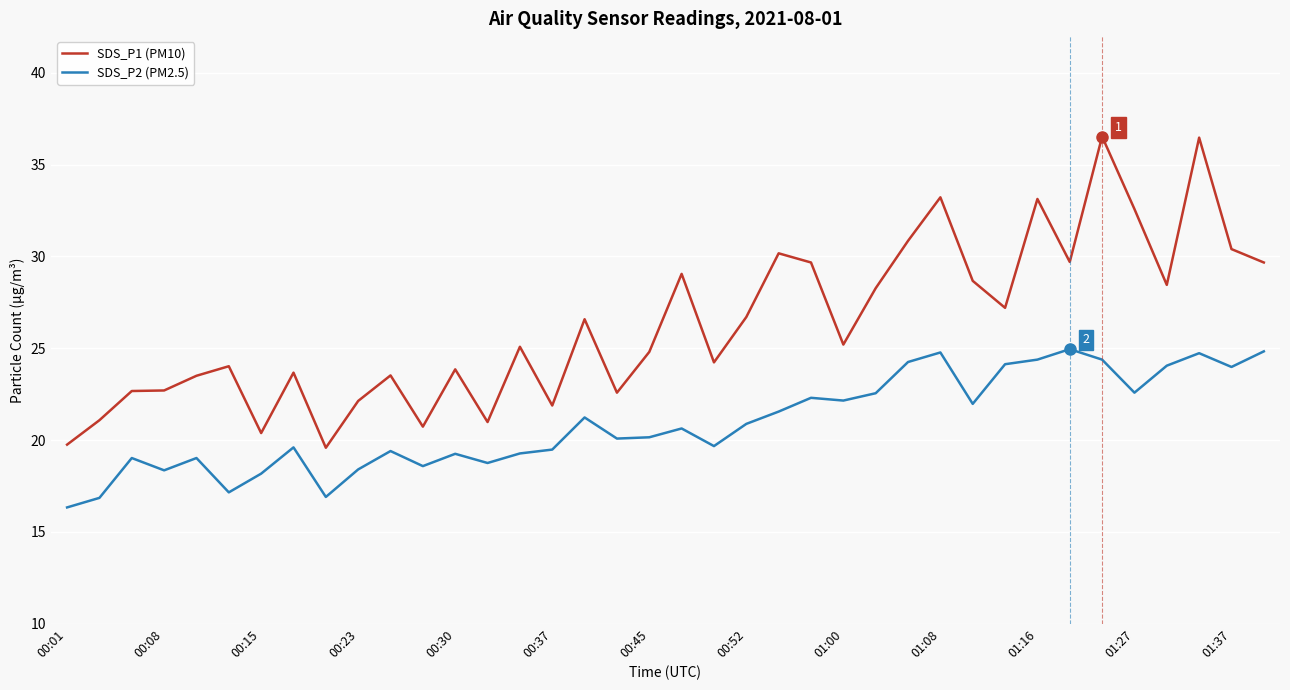

At how many categories does at least one series exceed 33?

4